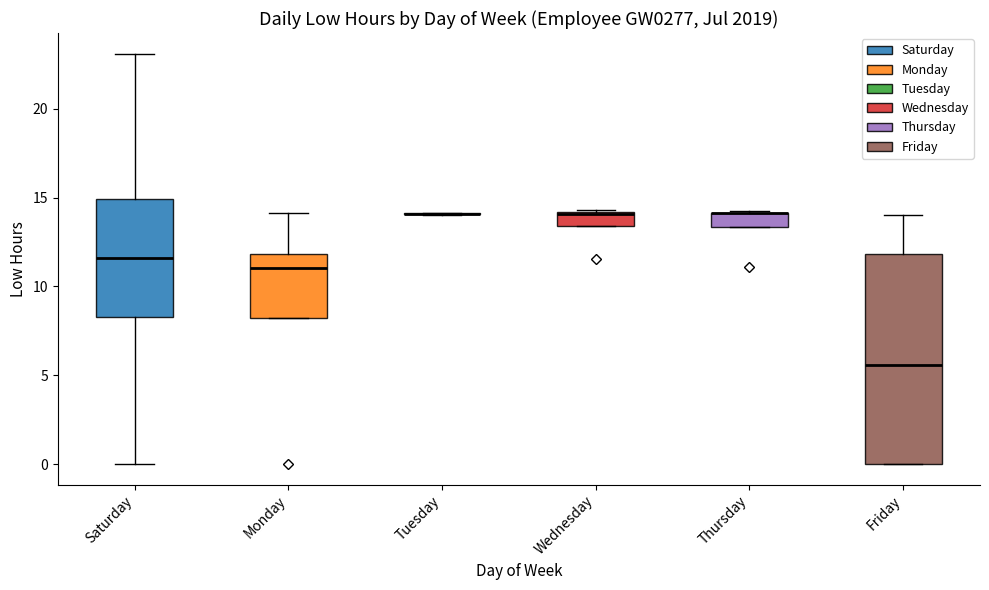

Reading left to right, transcribe this box plot: for each box, give where its median line is, the range the box spans, and where its two whiskers end, as read against the y-axis. The values are not printed on the chart, so give them approximately, as read against the axis.

Saturday: median 11.5, box 8.5 to 15.0, whiskers 0.0 to 23.0
Monday: median 11.0, box 8.5 to 12.0, whiskers 8.5 to 14.0
Tuesday: box collapsed to a line at 14.0, whiskers 14.0 to 14.0
Wednesday: median 14.0 (drawn on the box's upper edge), box 13.5 to 14.0, whiskers 13.5 to 14.5
Thursday: median 14.0 (drawn on the box's upper edge), box 13.5 to 14.0, whiskers 13.5 to 14.0
Friday: median 5.5, box 0.0 to 12.0, whiskers 0.0 to 14.0